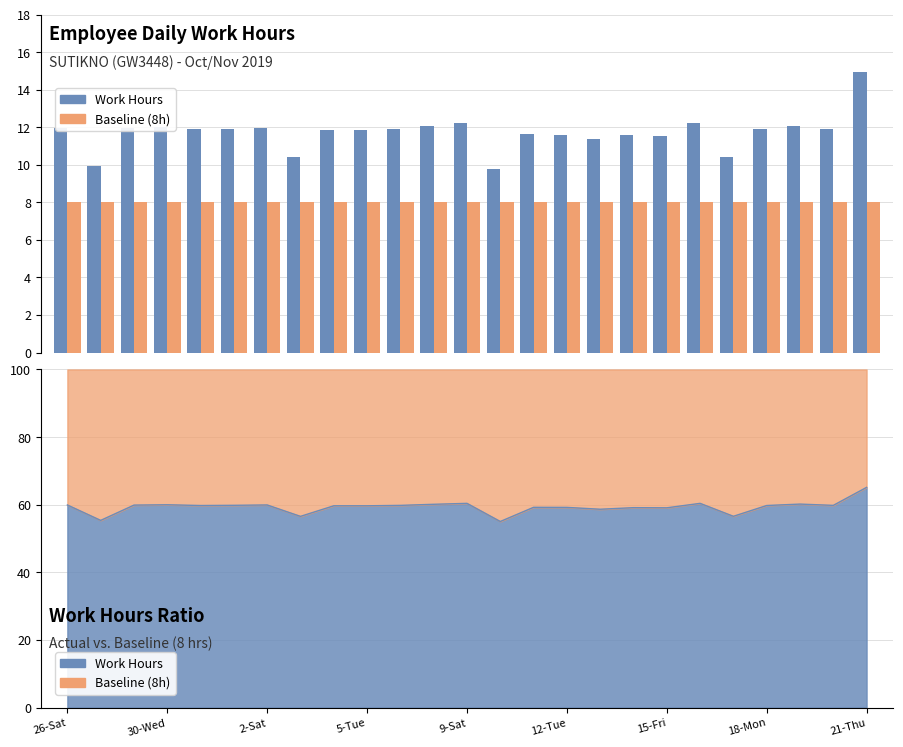

Does the chart contain any negative values?

No